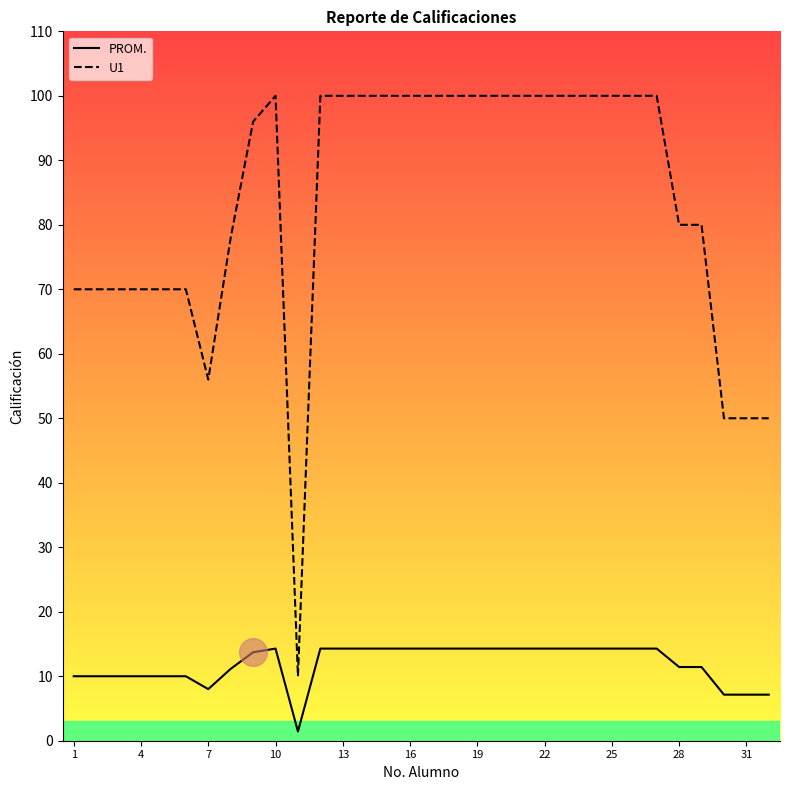

Which series has the largest total across all categories?

U1